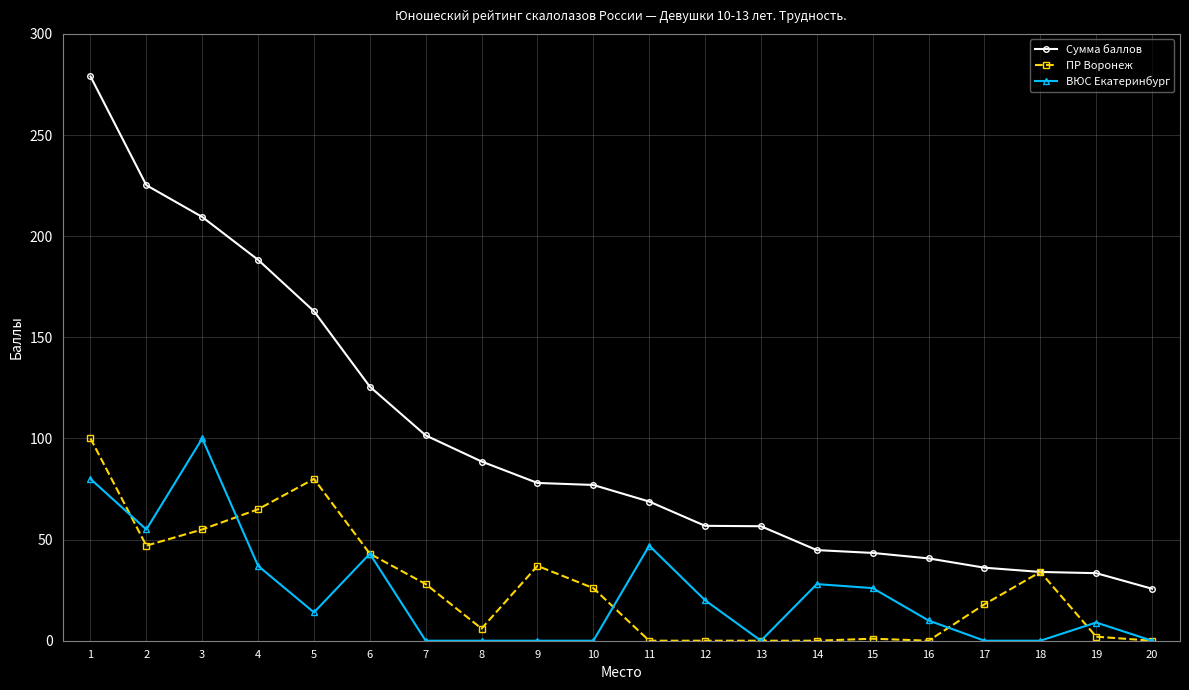

At 15, list the series in order from smallest to largest.

ПР Воронеж, ВЮС Екатеринбург, Сумма баллов